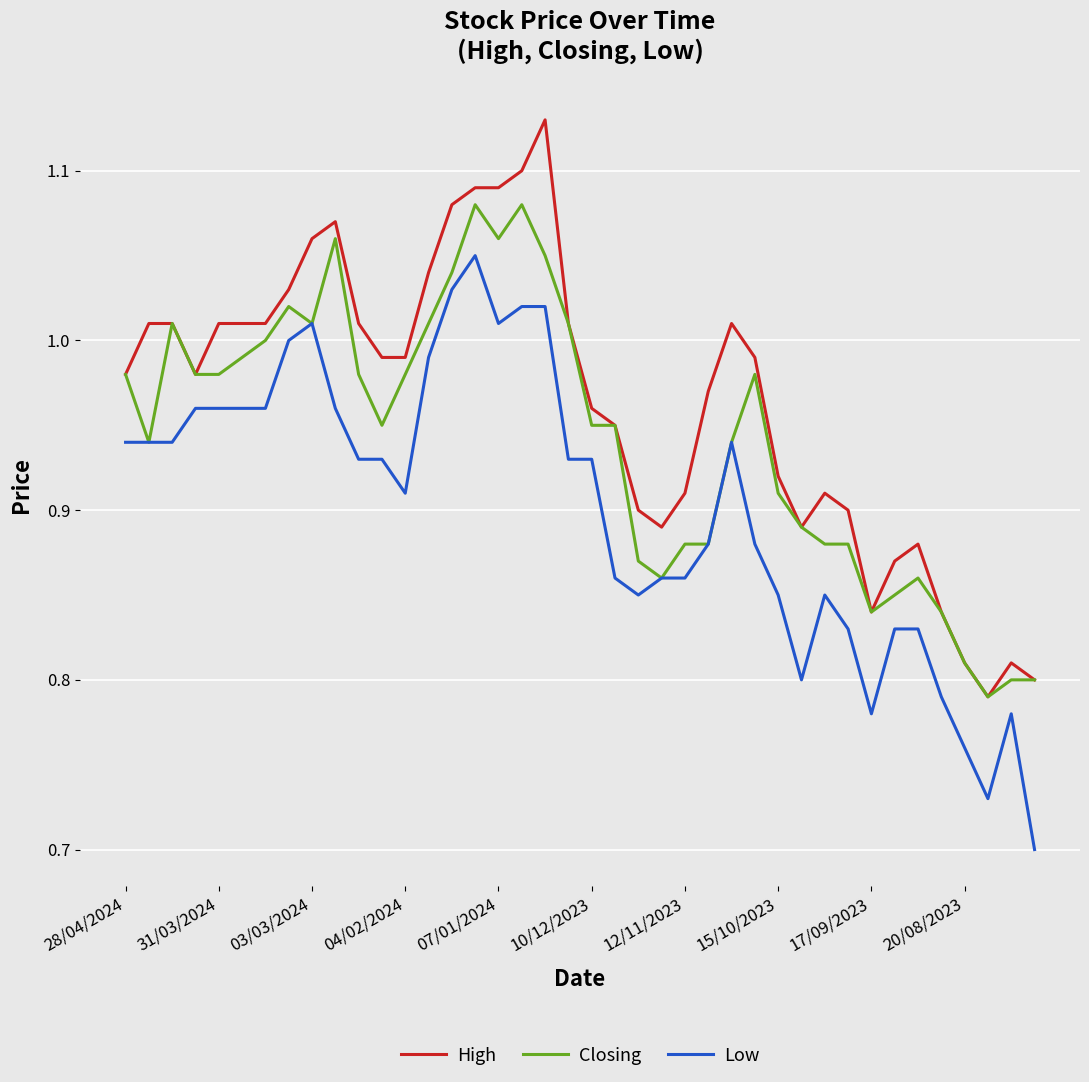

True or false: Low and High intersect in this chart.

False